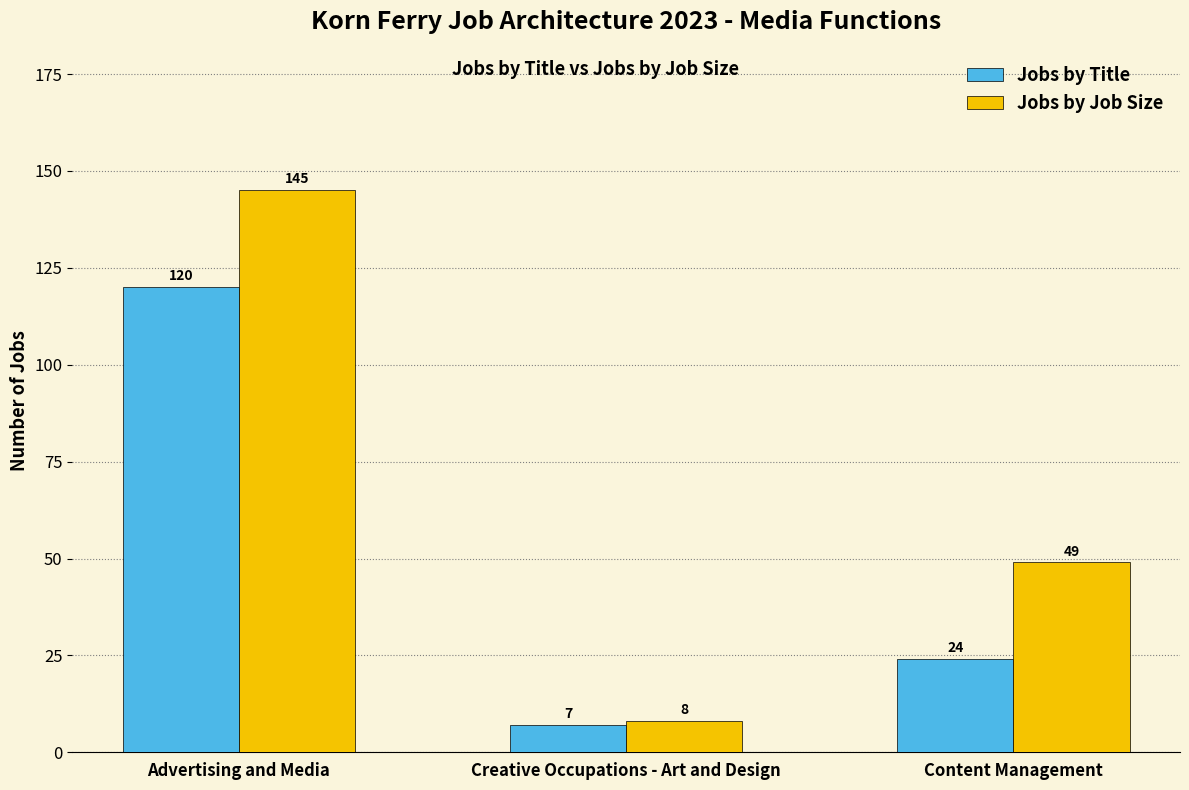

What is the highest value of the Jobs by Title series?

120